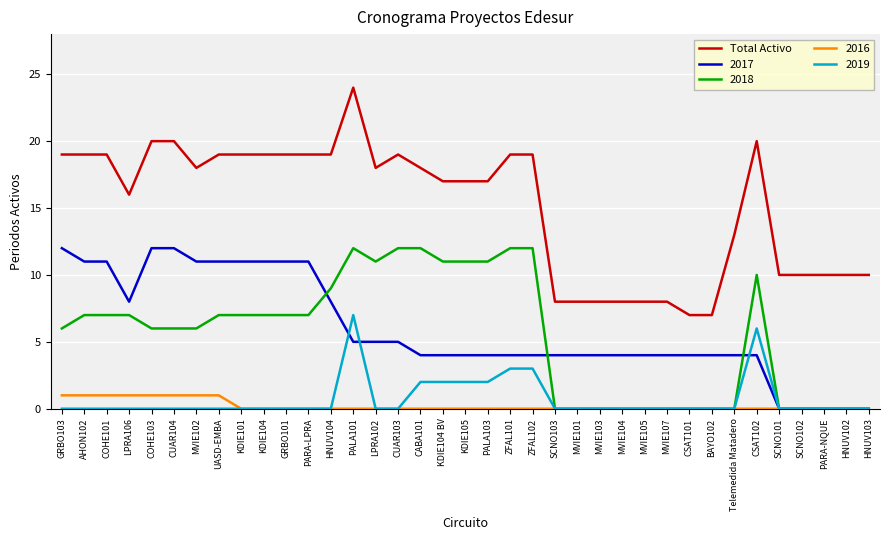

Count the number of categories in the chart.

37